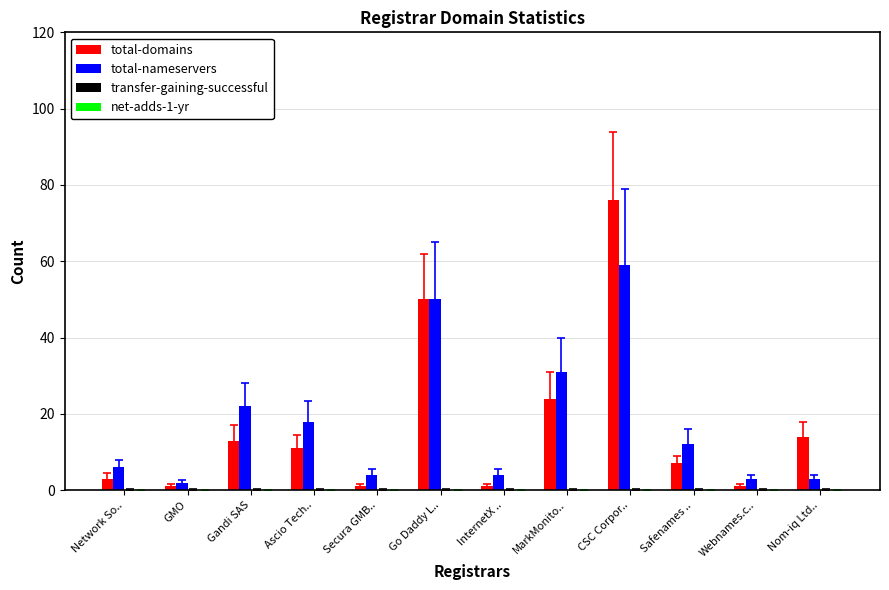

Which series has the largest total across all categories?

total-nameservers